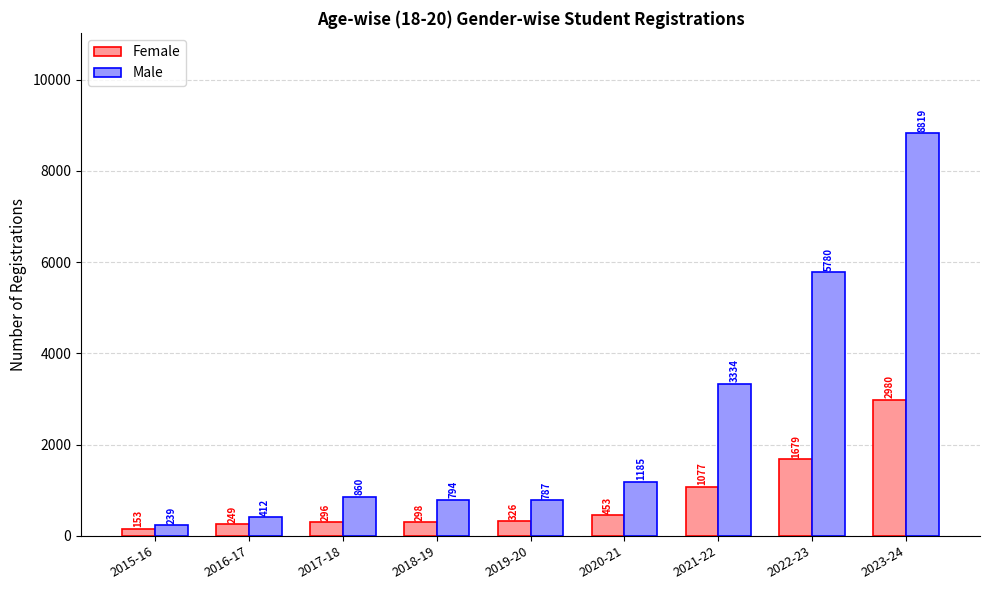

Which category has the highest value in the Female series?

2023-24